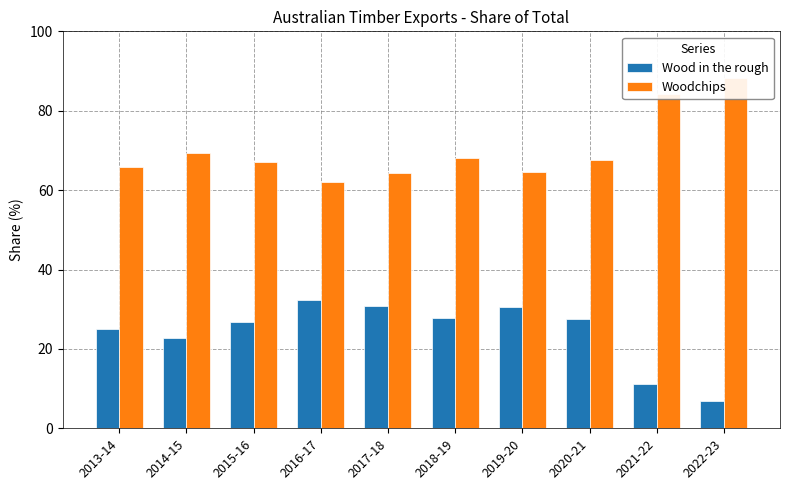

Does the chart contain any negative values?

No